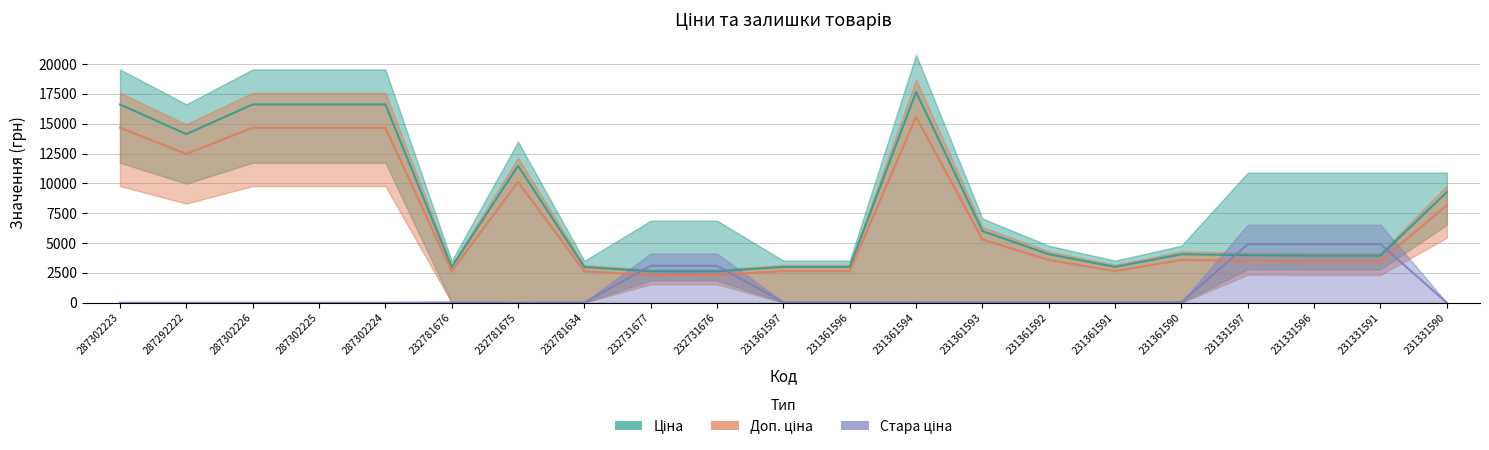

Does the chart have visible grid lines?

Yes